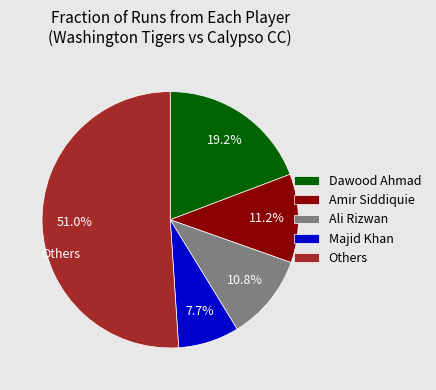

How many segments does this pie chart have?

5